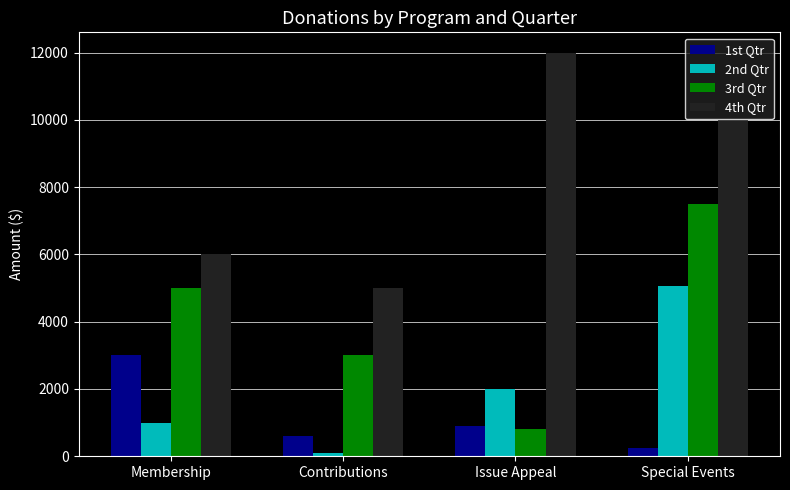

What are all the series names shown in the legend?

1st Qtr, 2nd Qtr, 3rd Qtr, 4th Qtr